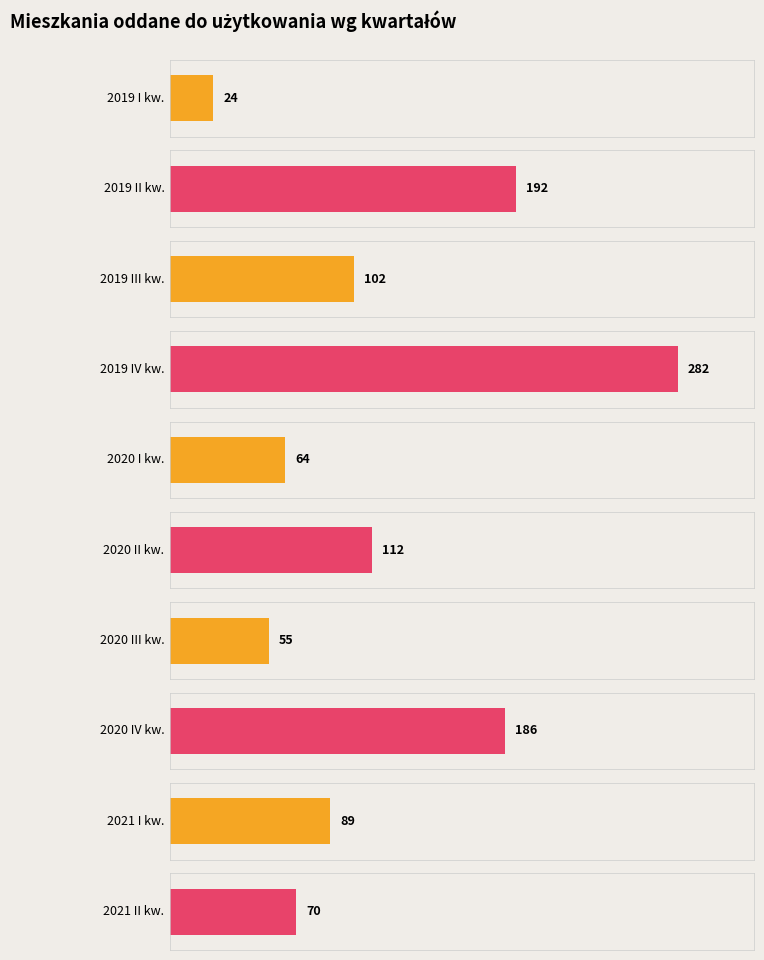

Approximately how many times larger is the value at 2020 III kwartał compared to 2021 II kwartał?

0.8